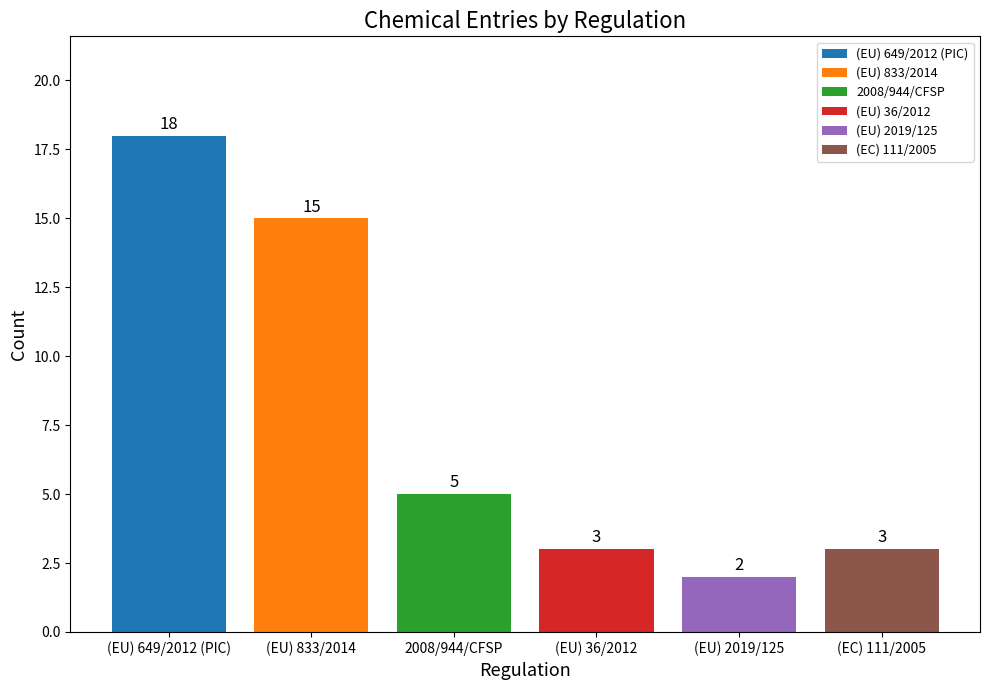

How many series are shown in this chart?

1